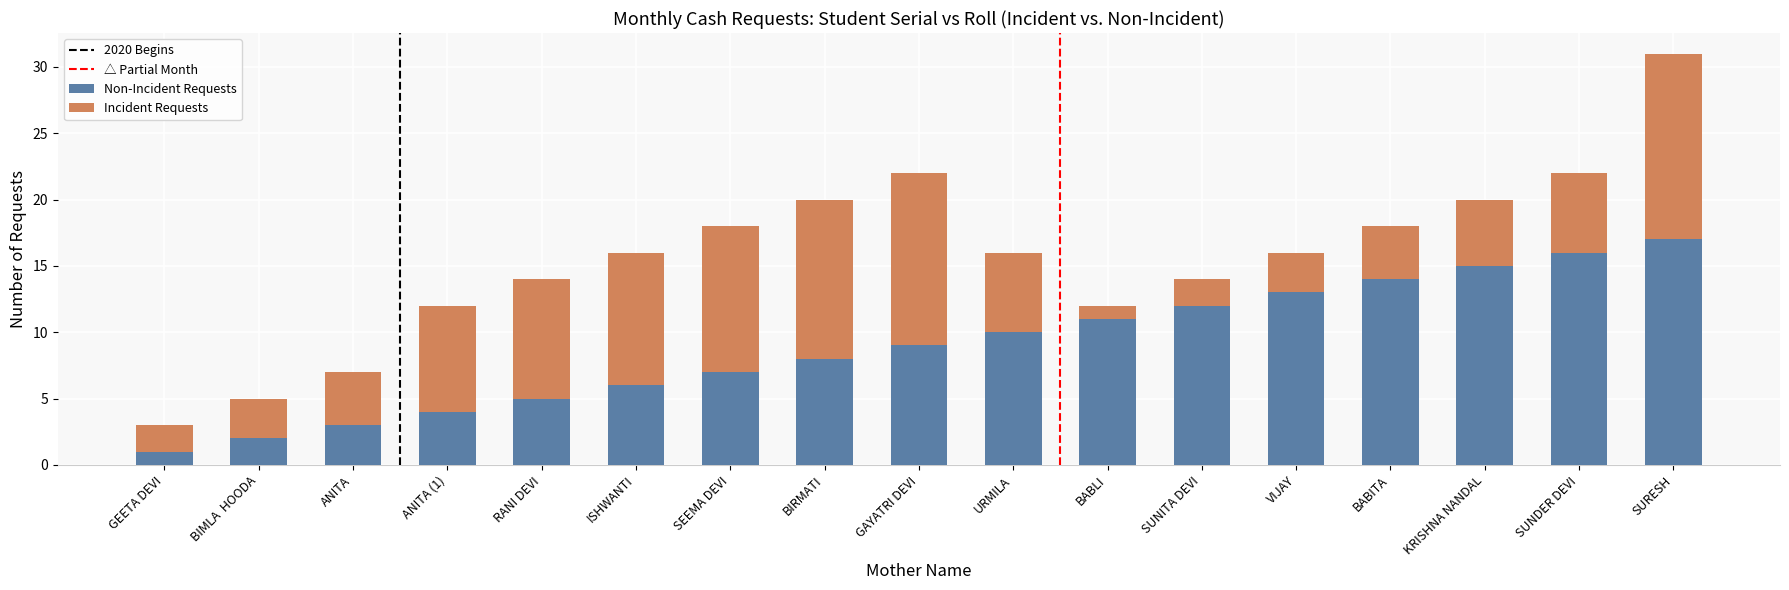

Count the number of categories in the chart.

17